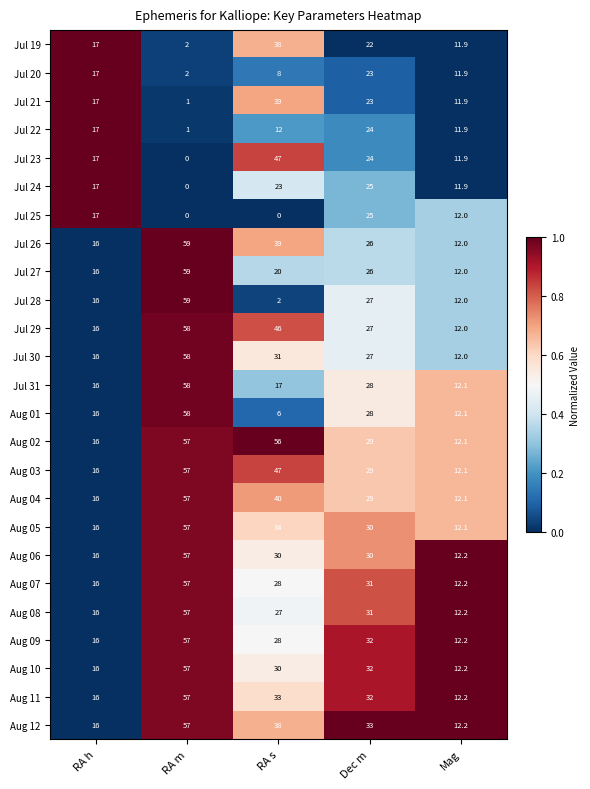

True or false: Jul 25 has a value of 15.2 at RA s.

False